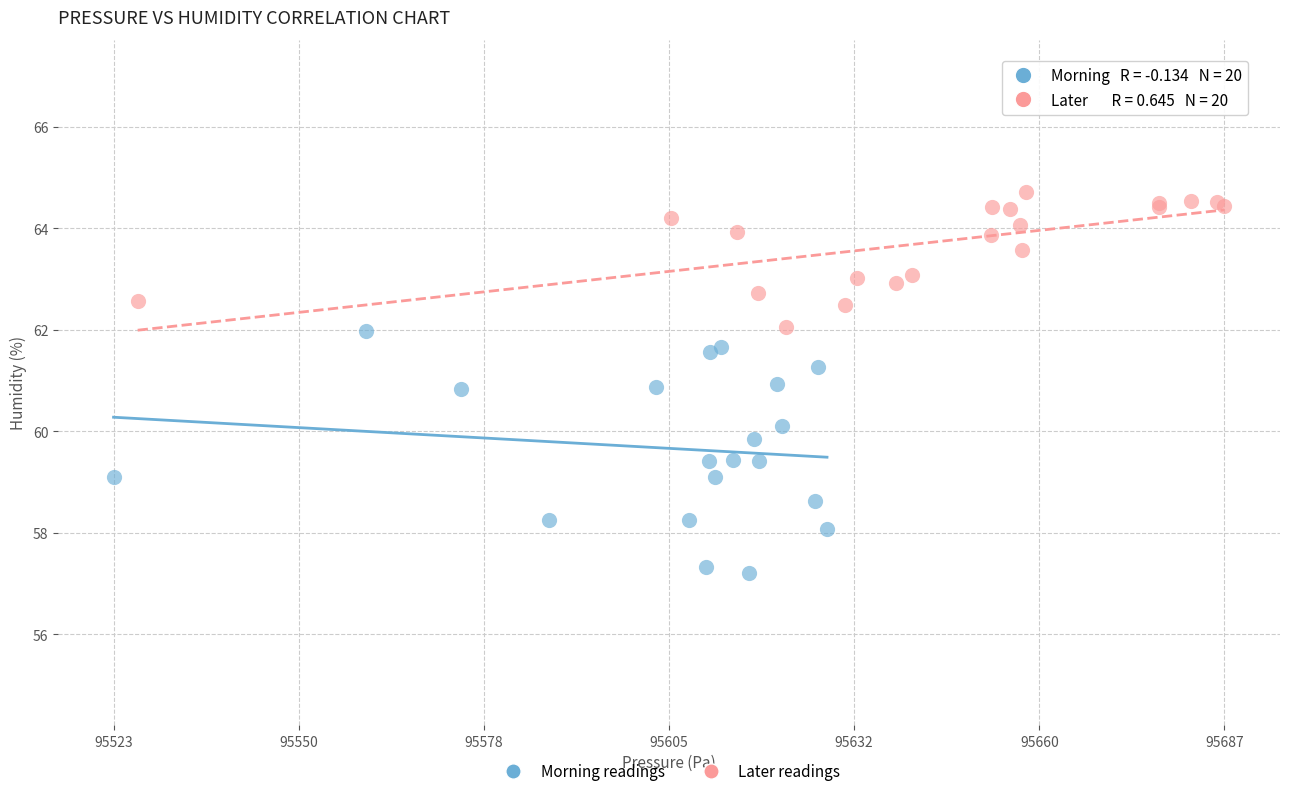

Which series contains the highest Y value?

Later readings